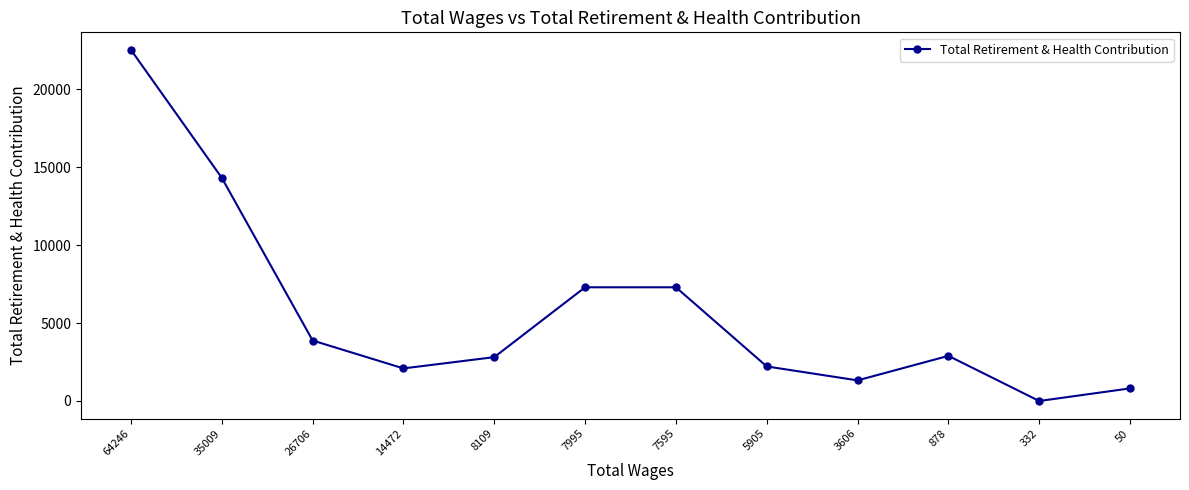

How many points are lower than both their immediate neighbors (excluding endpoints)?

3